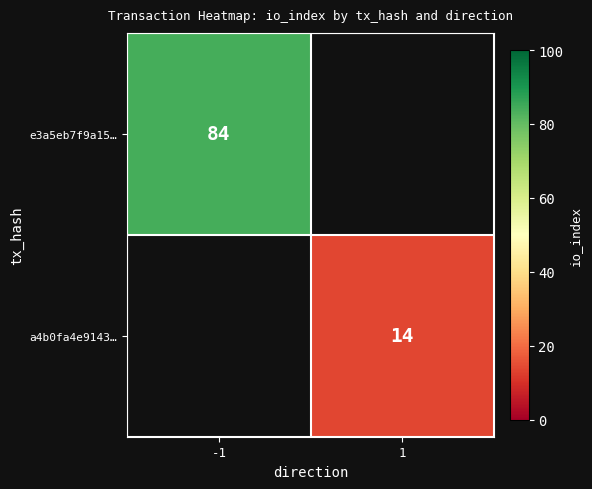

Count the number of data series in this chart.

2